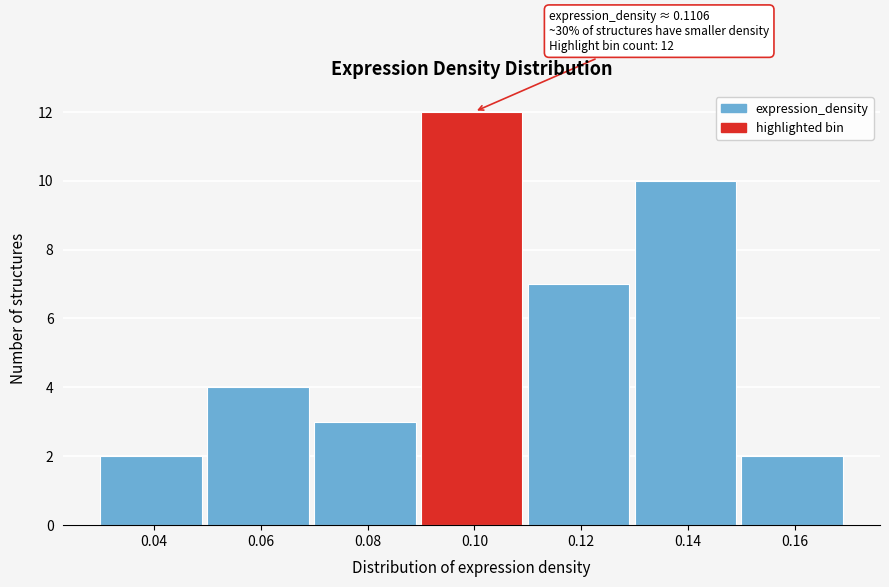

Reading right to left, extract all data points from this chart.

0.16=2	0.14=10	0.12=7	0.10=12	0.08=3	0.06=4	0.04=2